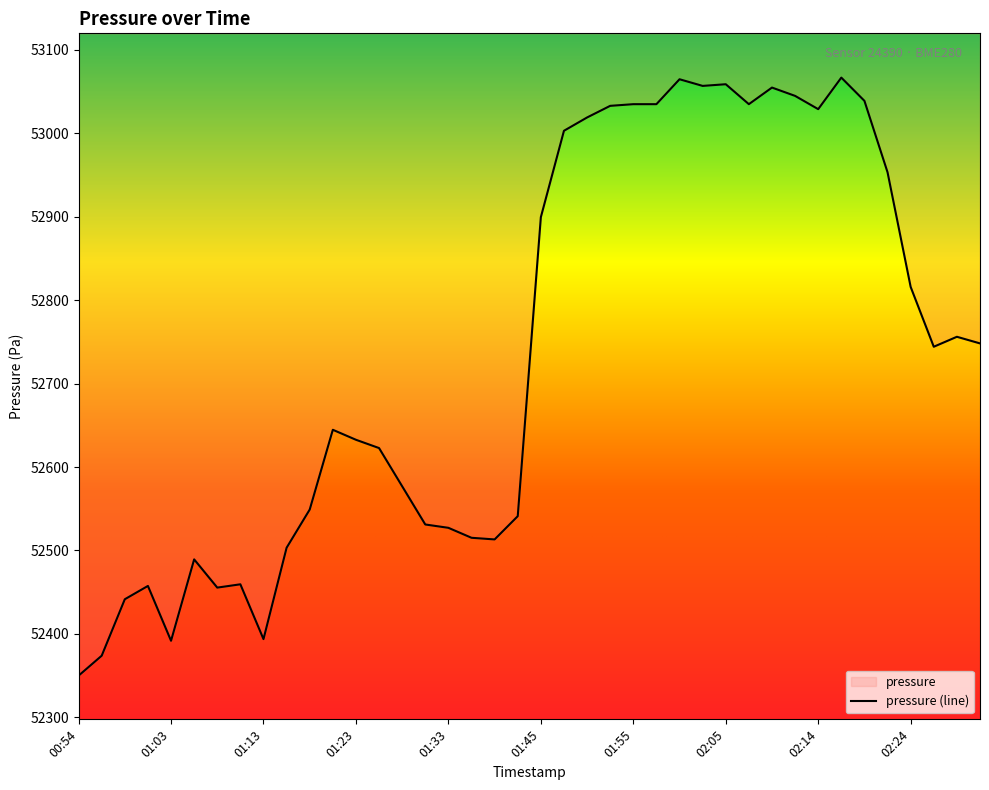

At which category does the data reach its first local peak?

01:01